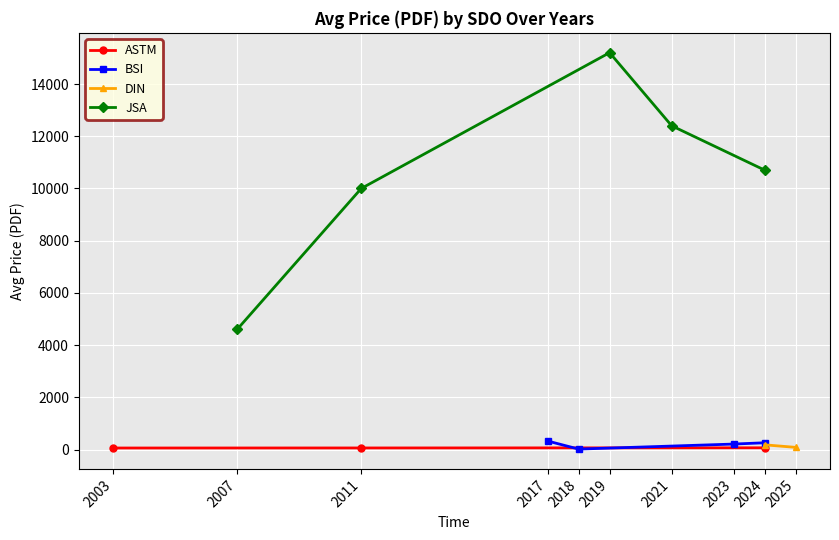

True or false: JSA has a value of 5934.6 at 2007.

False